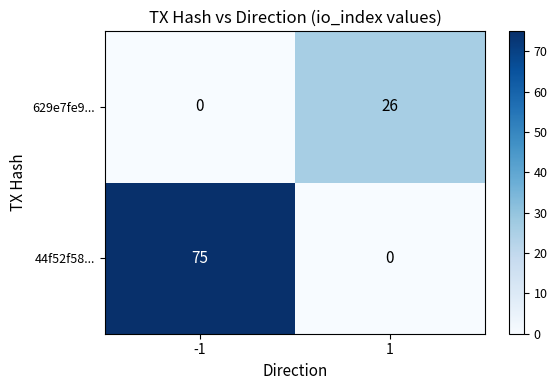

How many values in 44f52f58... are above zero?

1